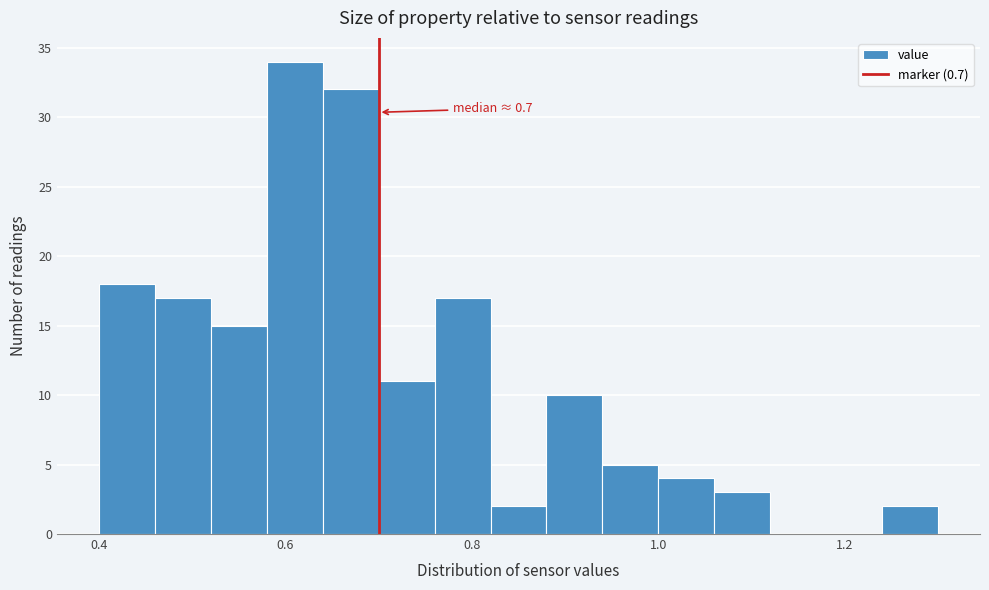

Around what value on the x-axis is the tallest bar? Give the approximate position of its centre, as read against the axis.

0.62